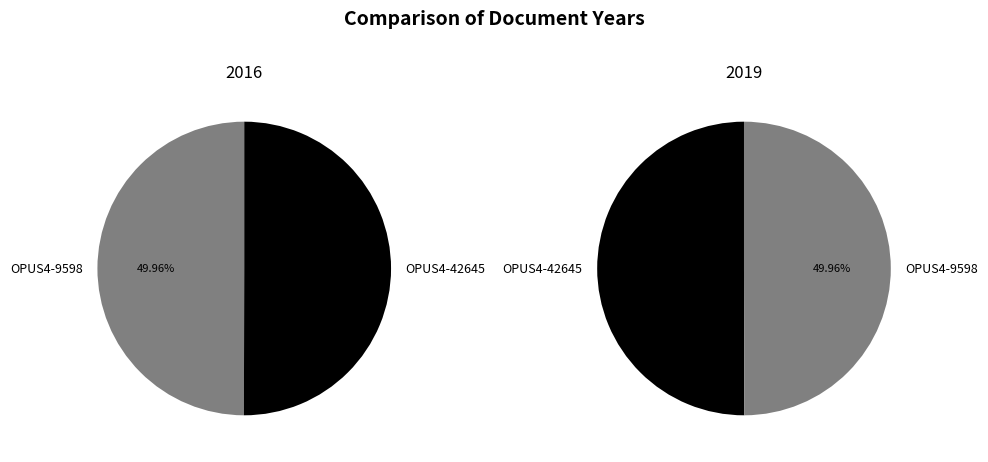

Does OPUS4-42645 represent more than half of the total?

Yes